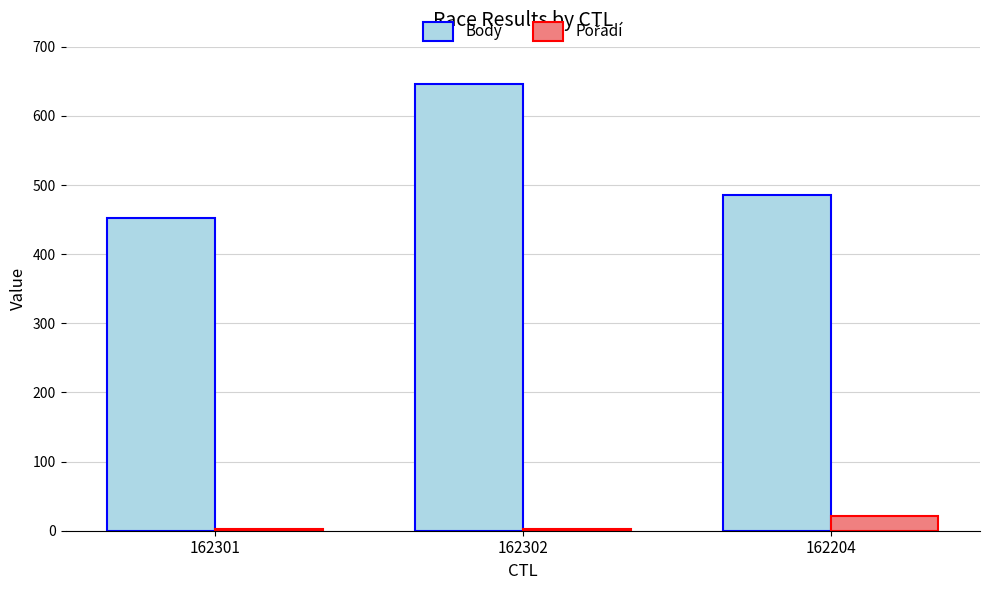

Which series has the largest total across all categories?

Body